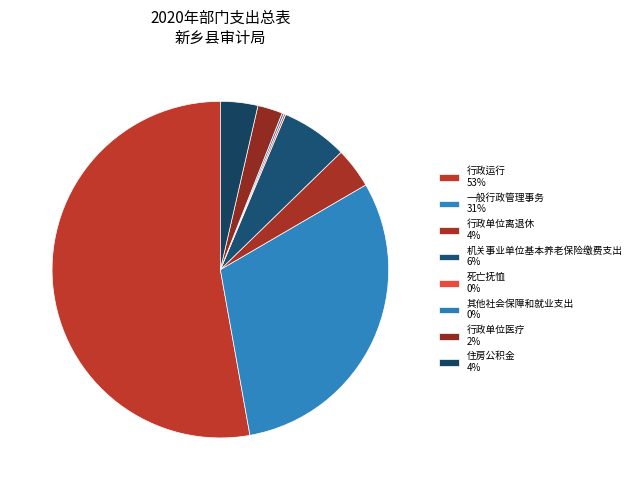

Is it true that 机关事业单位基本养老保险缴费支出 is 6% of the pie?

True